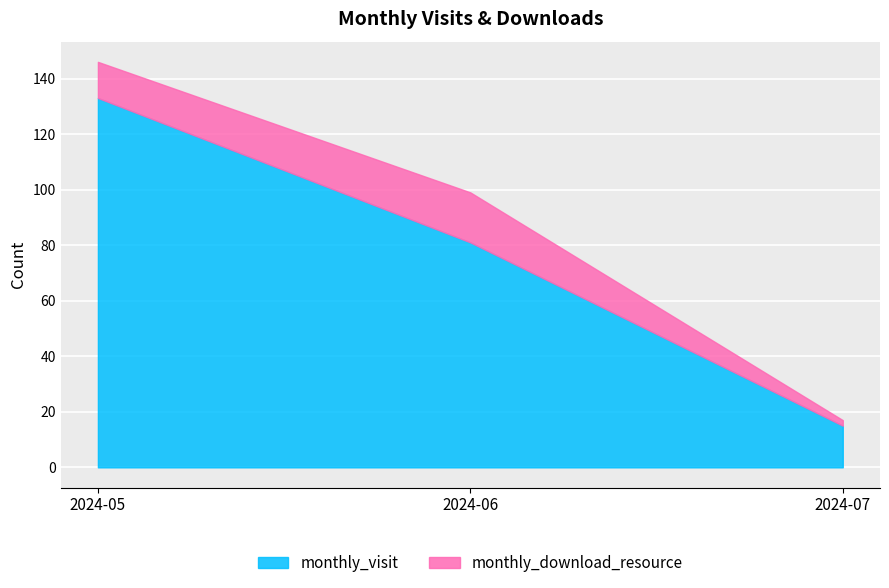

How many lines are shown in the chart?

2